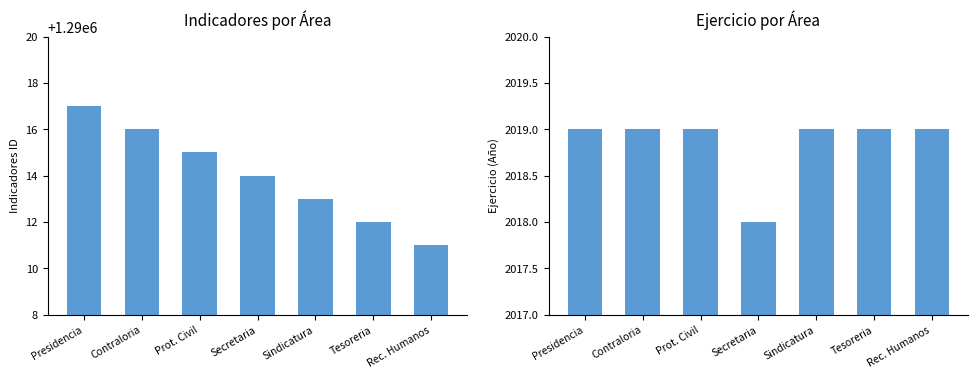

What is the average value of the Ejercicio series?

2019